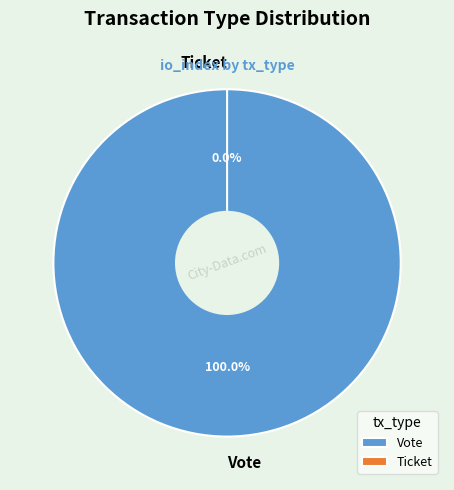

Between Ticket and Vote, which is larger?

Vote